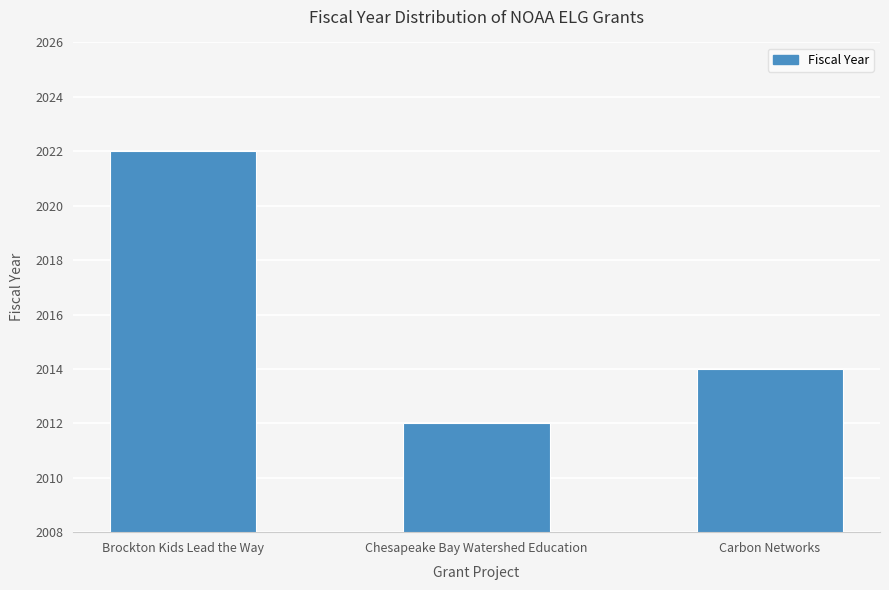

List the labels in order of value, smallest first.

Chesapeake Bay Watershed Education, Carbon Networks, Brockton Kids Lead the Way